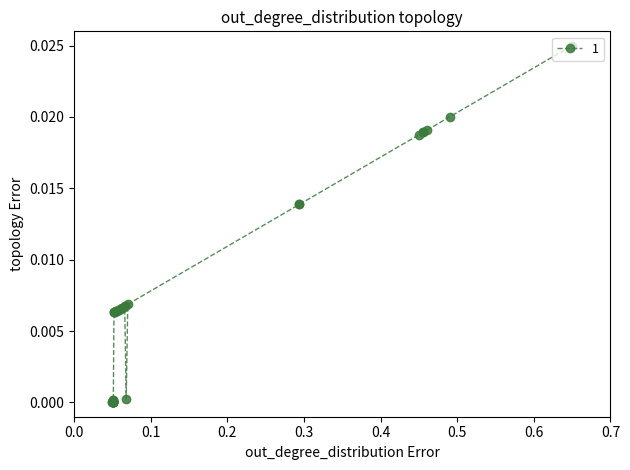

True or false: the data has more than 0 interior local peaks.

True